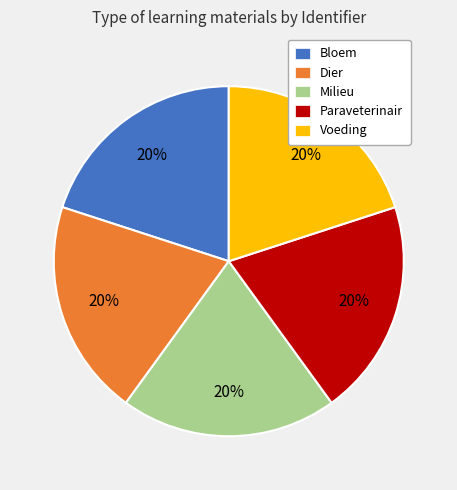

Does Paraveterinair represent more than half of the total?

No